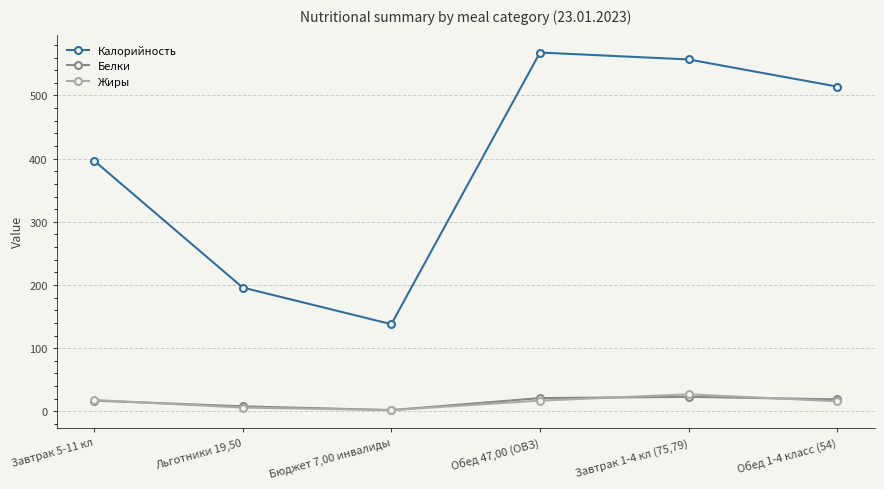

Where does the Жиры series first go above 17?

Завтрак 5-11 кл